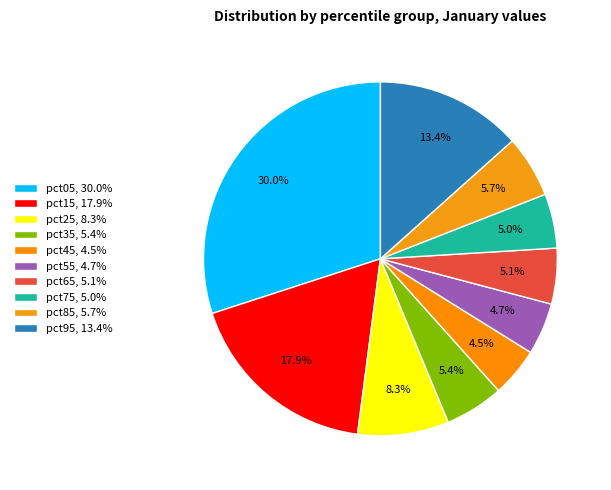

Rank the categories by value from highest to lowest.

pct05, pct15, pct95, pct25, pct85, pct35, pct65, pct75, pct55, pct45